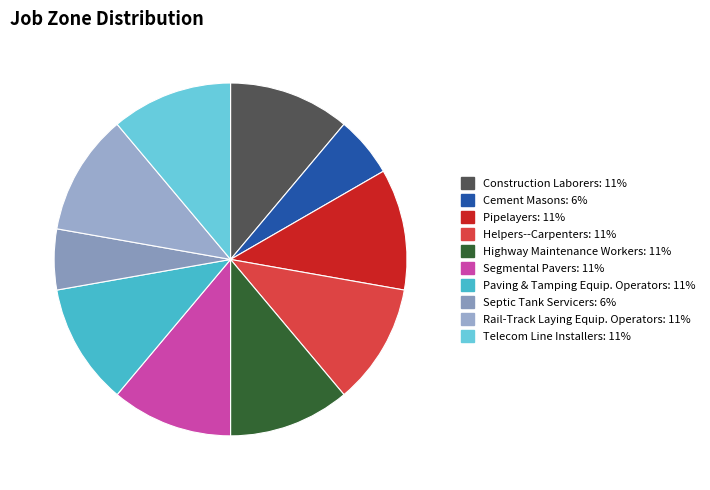

Does any single category account for the majority?

No